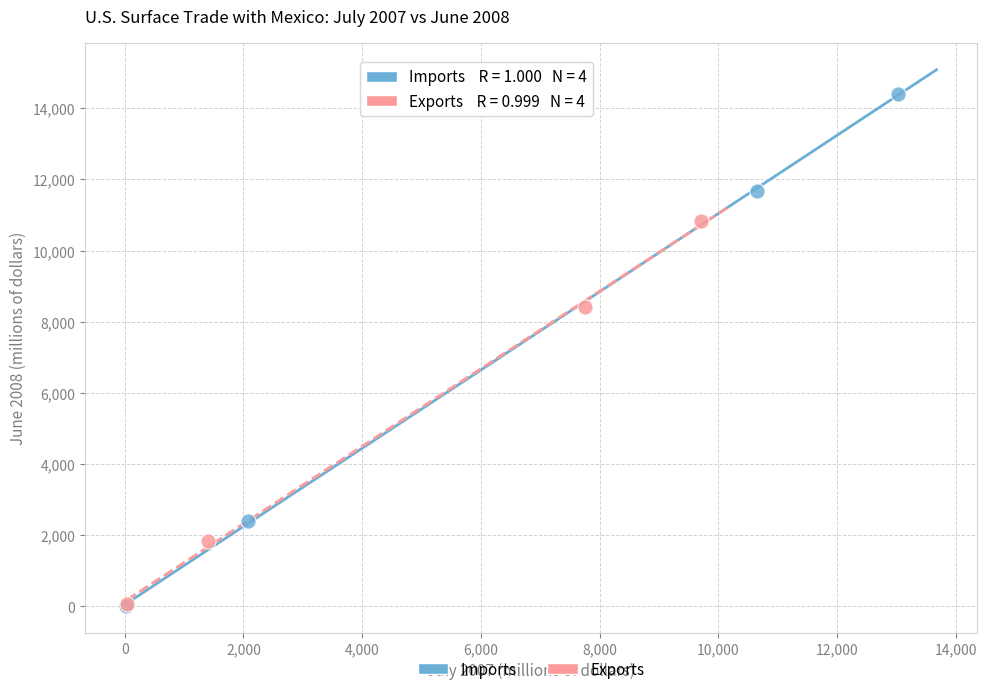

Which series has the widest spread of Y values?

Imports